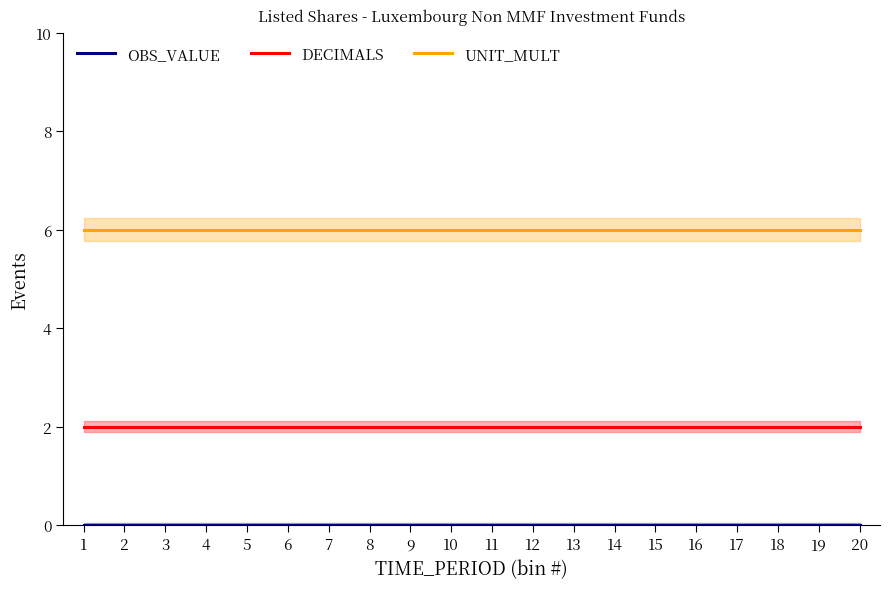

True or false: OBS_VALUE and DECIMALS intersect in this chart.

False